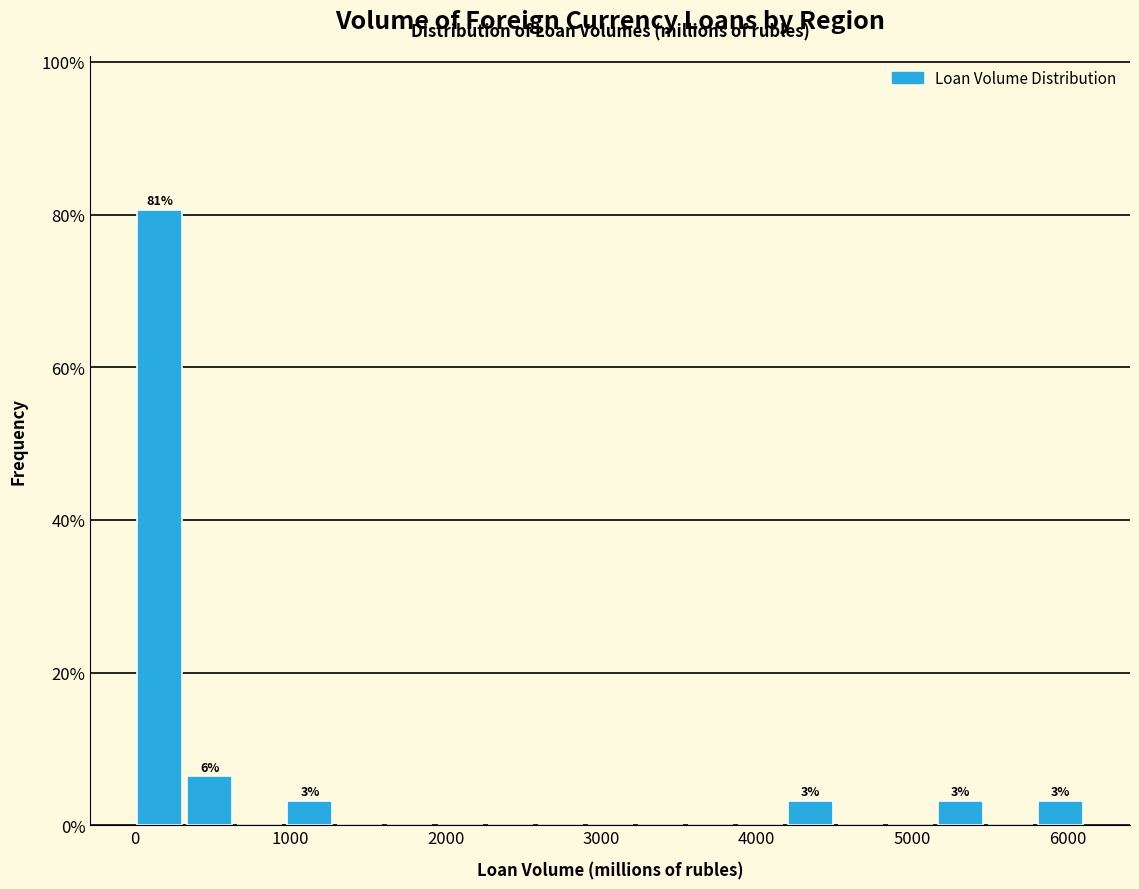

Read against the x-axis, roughly where is the centre of the tallest bar?

200